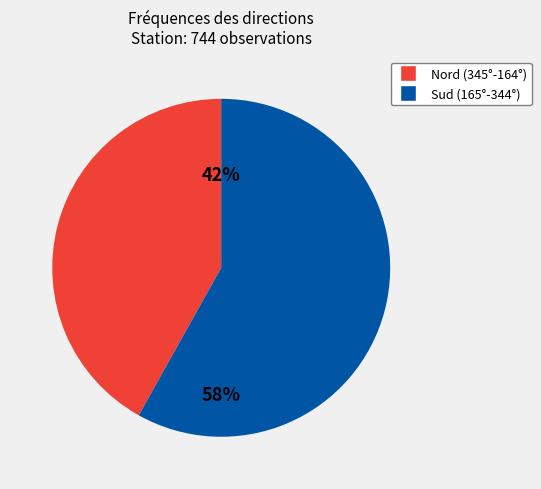

To the nearest percent, what is the difference between the largest and smallest slice percentages?

16%